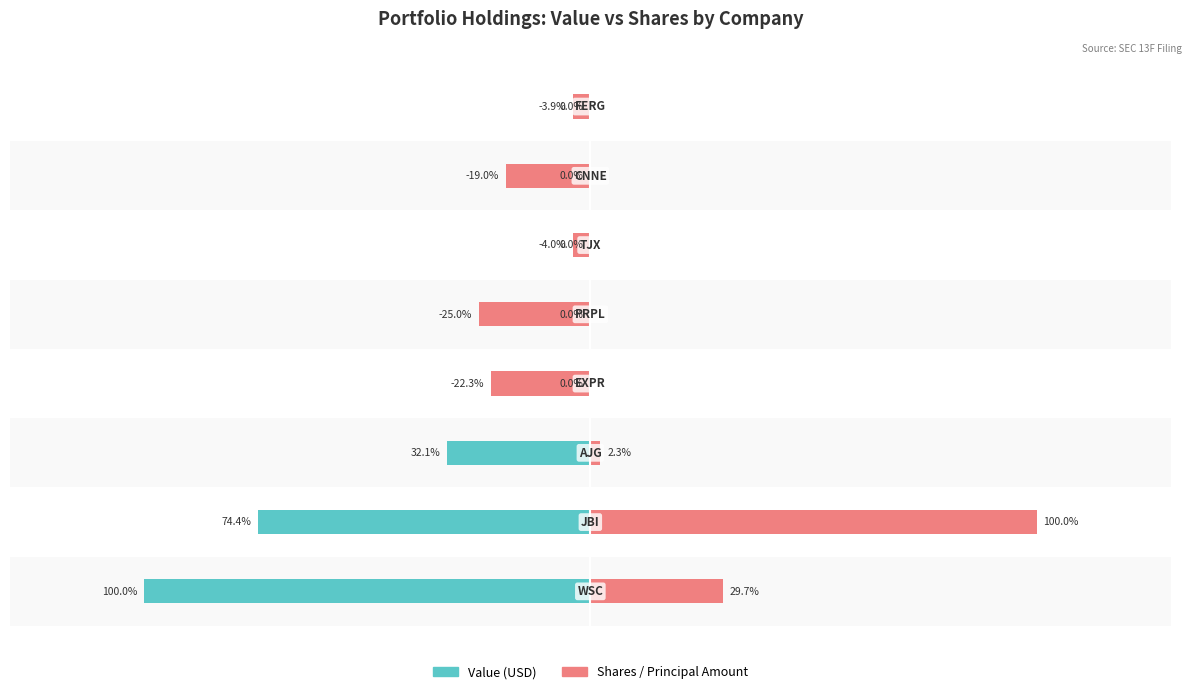

How many values in Shares / Principal Amount are above zero?

3